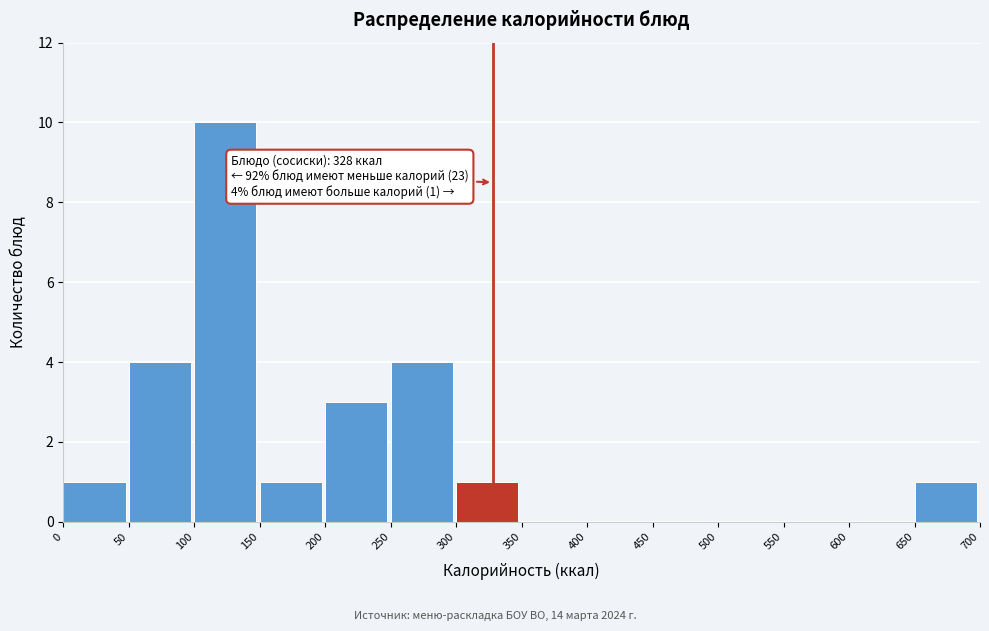

Over which range of the x-axis is the bar tallest?

100 to 150